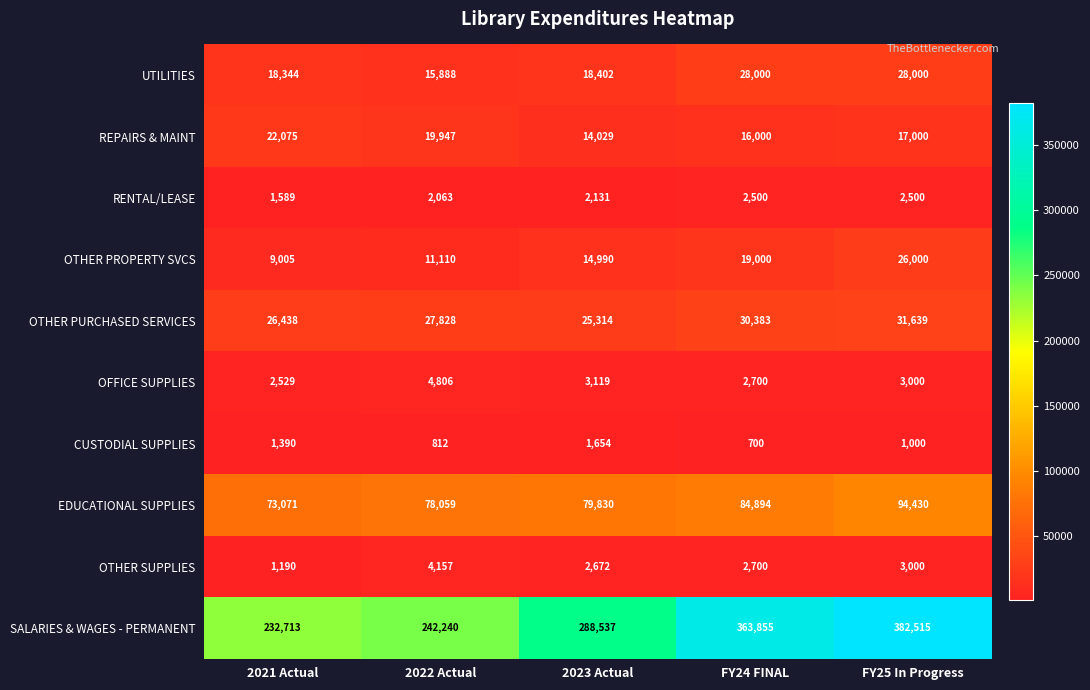

What is the sum of all UTILITIES values?

108634